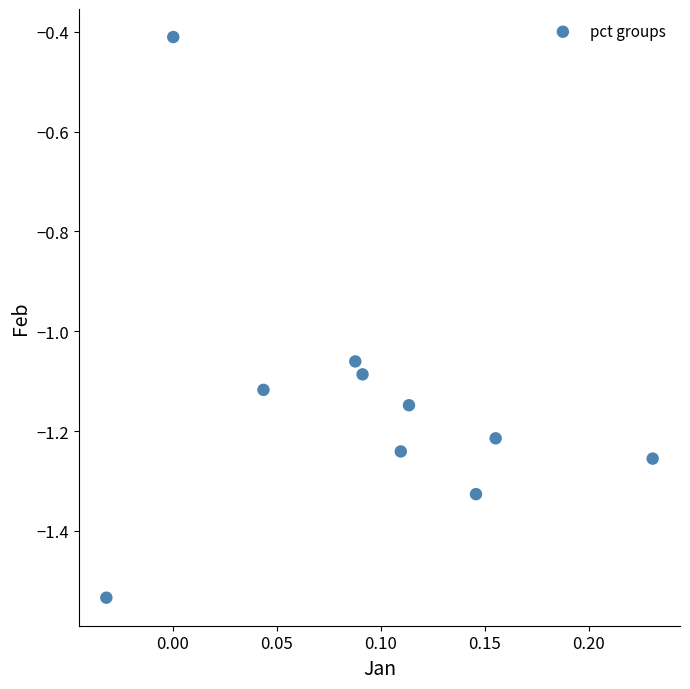

What Y value in the scatter plot is closest to 0?

-0.4